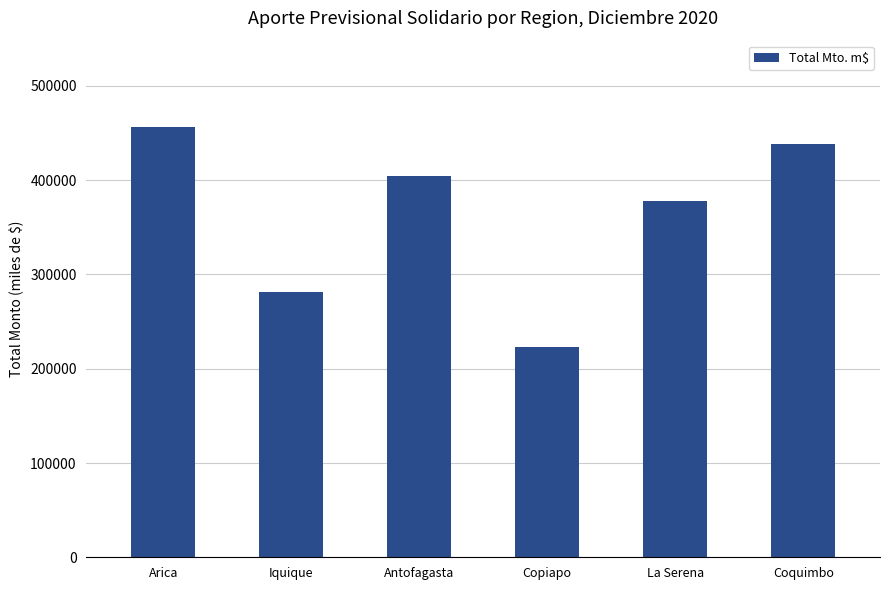

What is the difference between the maximum and minimum values?

233784.3